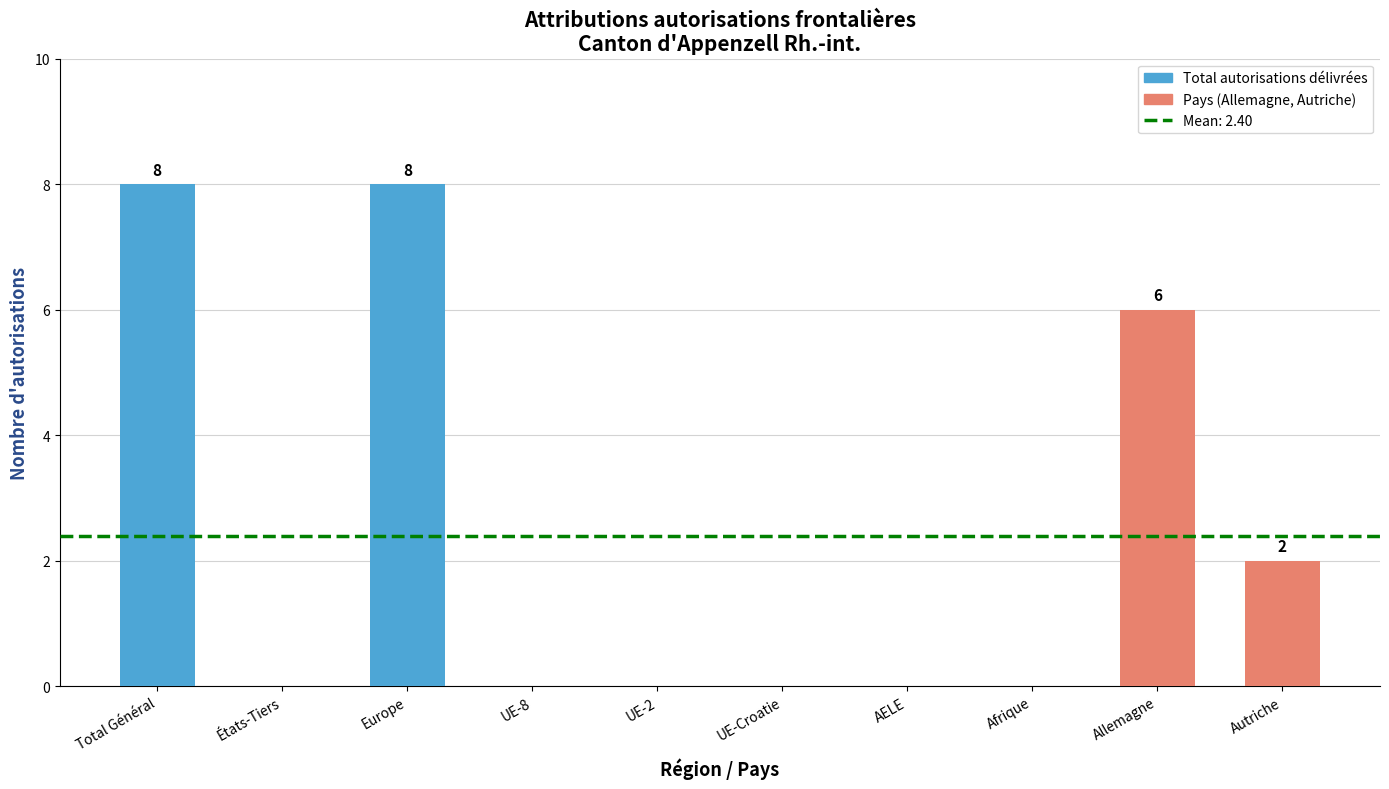

Is it true that the value at UE-8 is 4?

False